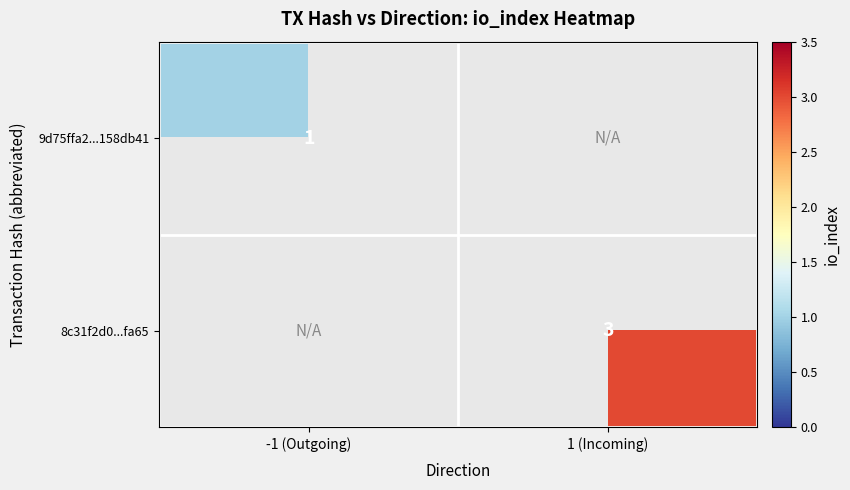

The 8c31f2d0...fa65 series shows 1 at 1 (Incoming). True or false?

False